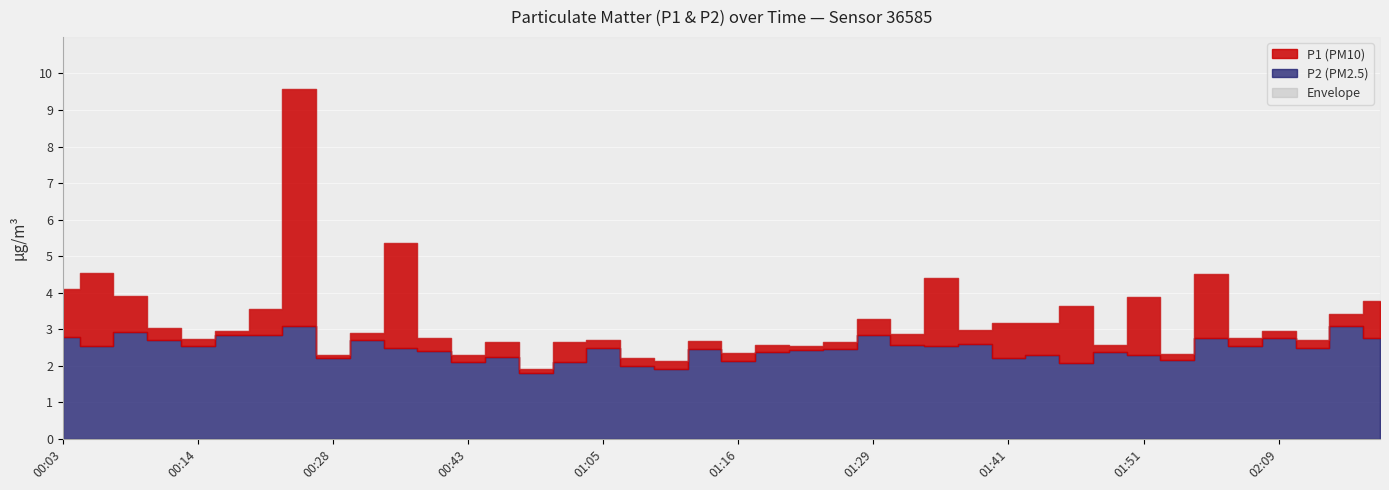

How many interior local peaks does the P2 series have?

13